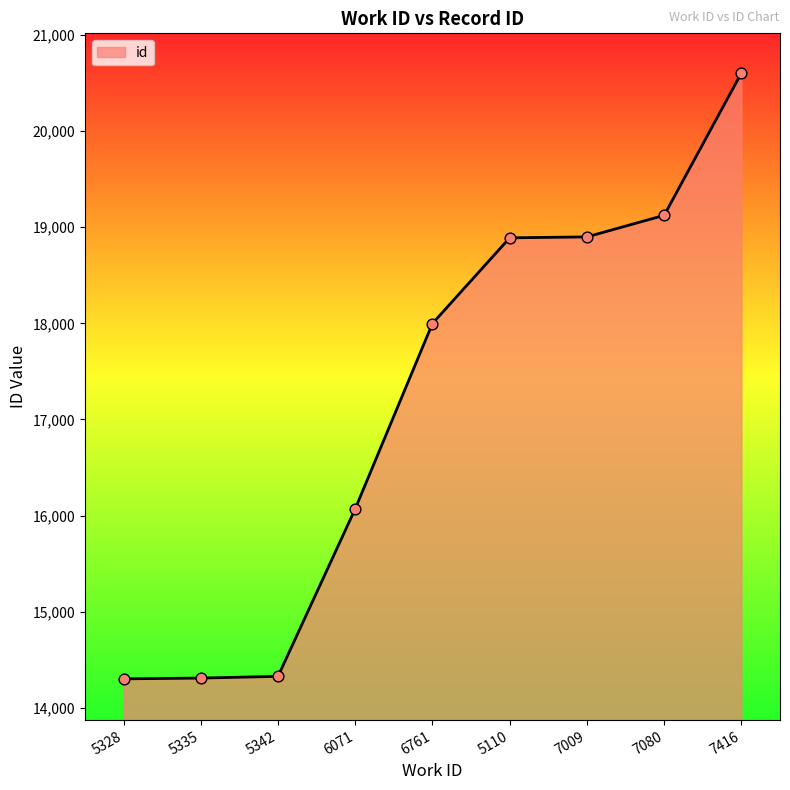

Which has a higher value, 7416 or 7080?

7416